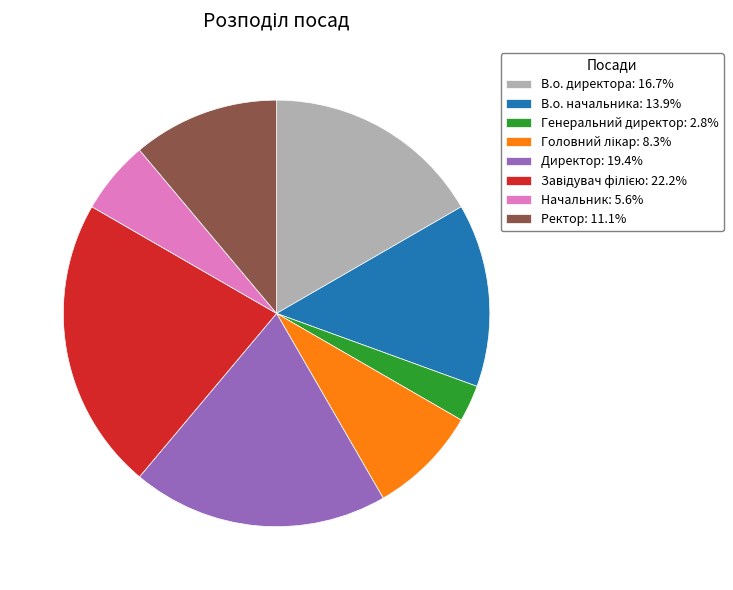

Does Директор: 19.4% represent more than half of the total?

No